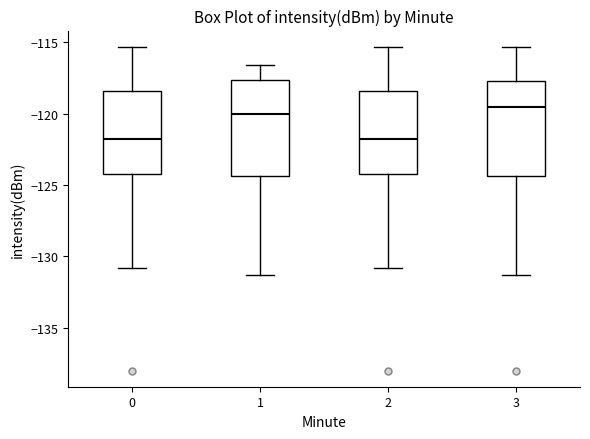

Where does the lower whisker of the box at x = 1 end on the y-axis? The values are not printed on the chart, so give them approximately, as read against the axis.

-131.5